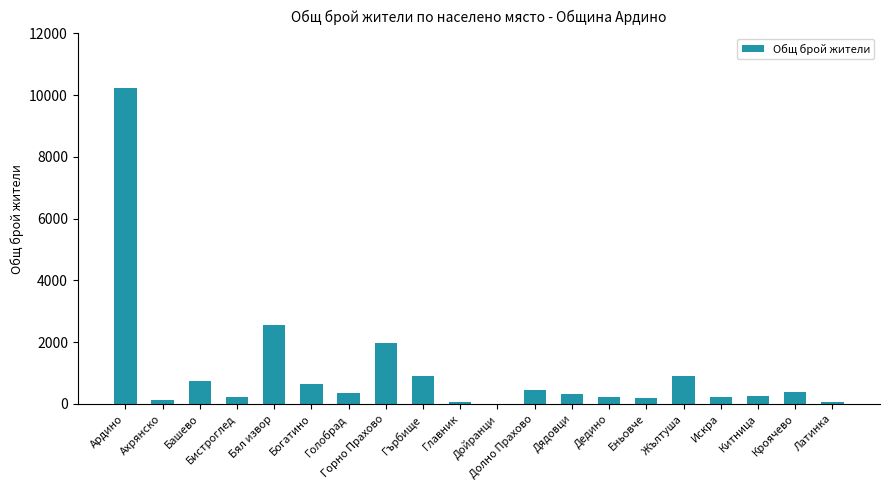

Between Кроячево and Бял извор, which is larger?

Бял извор